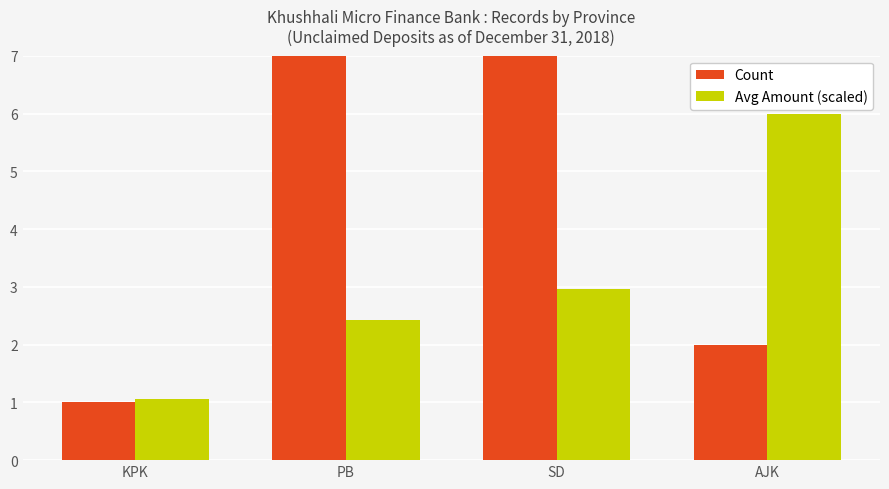

List the series in order of their peak value, highest first.

Count, Avg Amount (scaled)